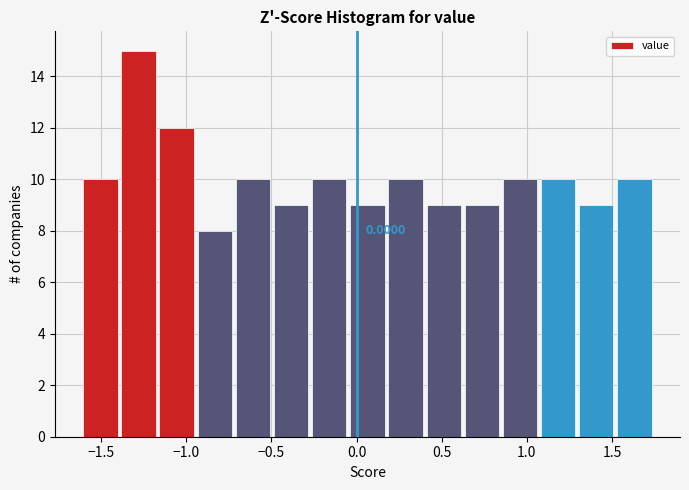

Which range on the x-axis has the tallest bar?

-1.40 to -1.15